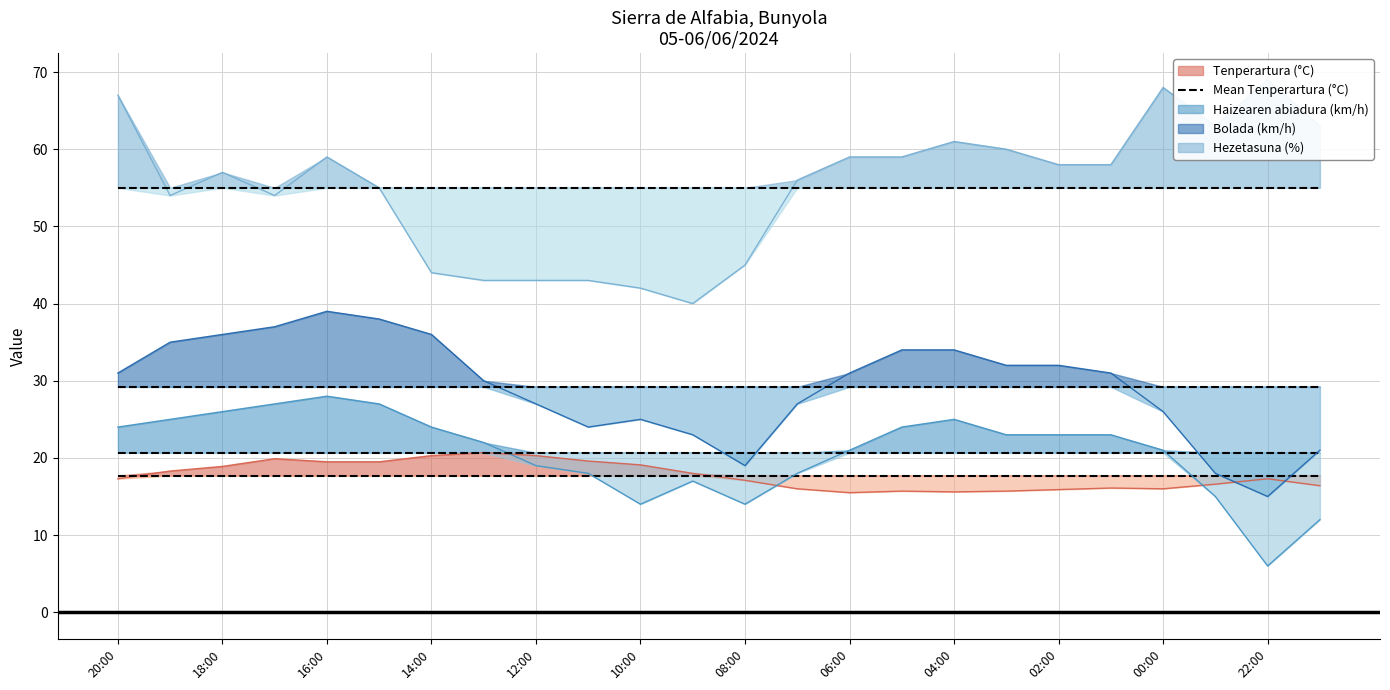

What value does the Tenperartura (°C) series have at 13:00?

20.7